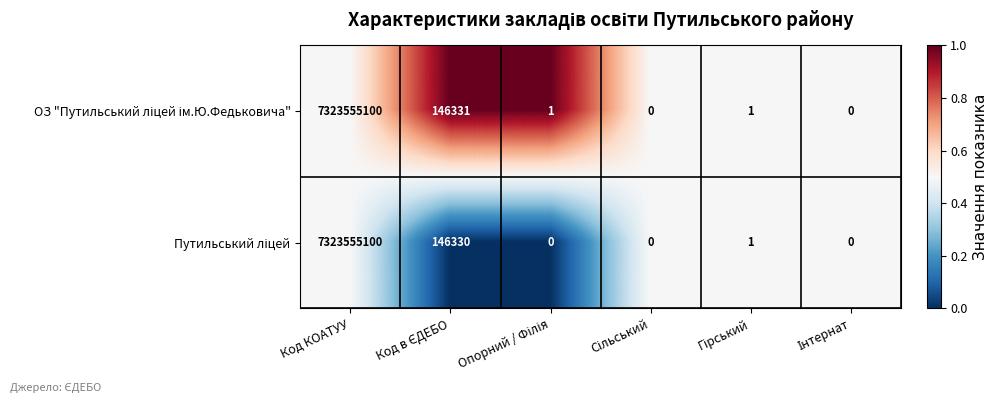

What is the maximum value shown in the chart?

7323555100